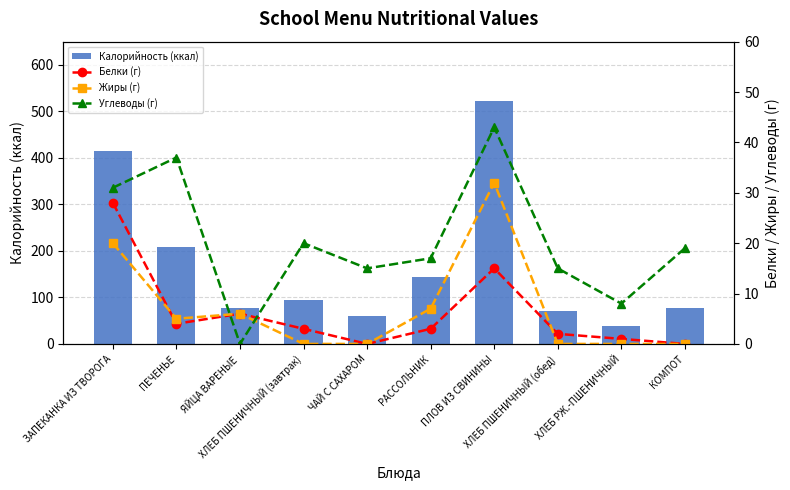

At how many categories does at least one series exceed 336?

2